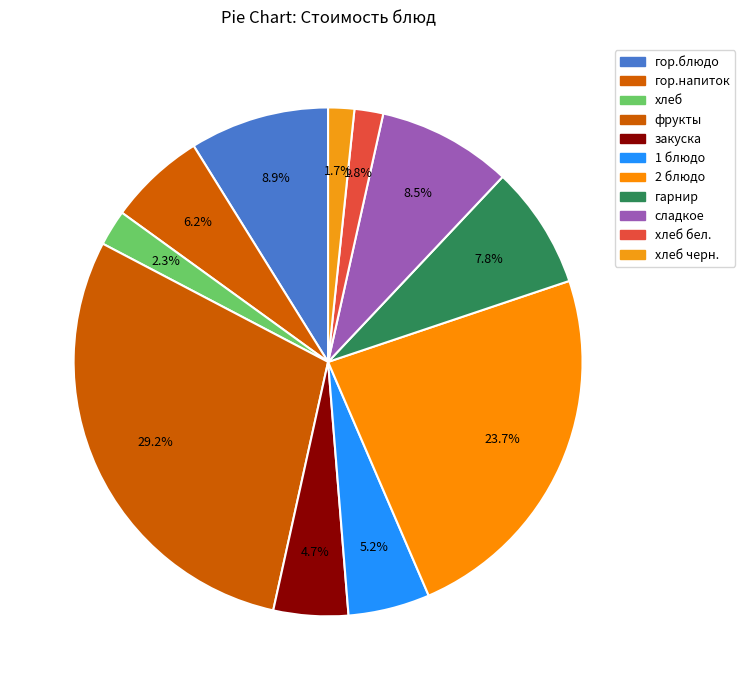

Is there any slice that represents more than half of the pie?

No